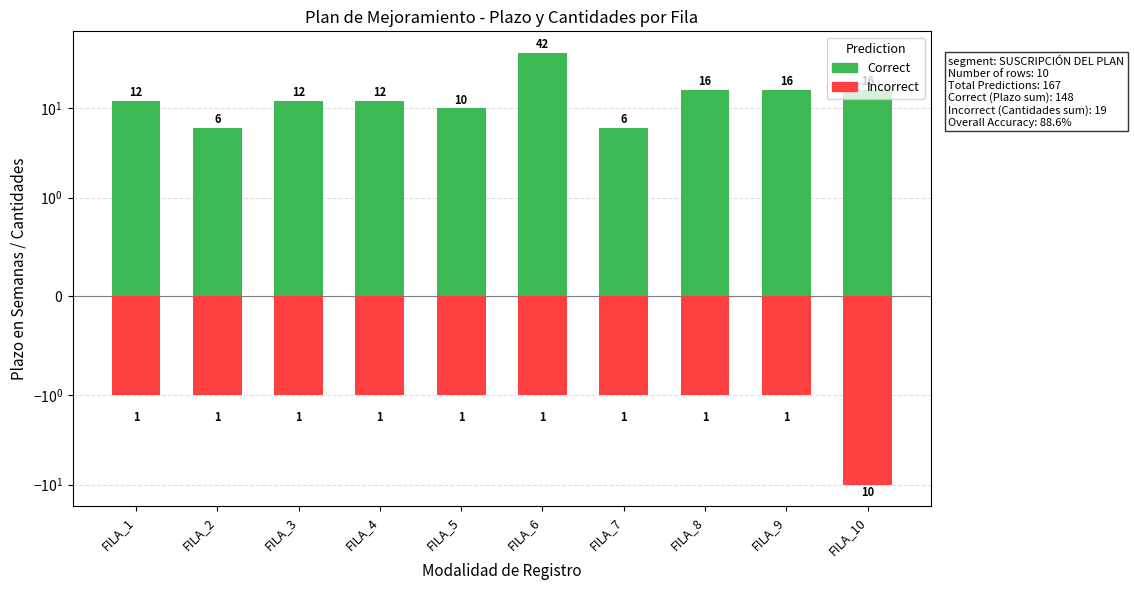

Rank the series at FILA_4 from highest to lowest value.

Correct, Incorrect